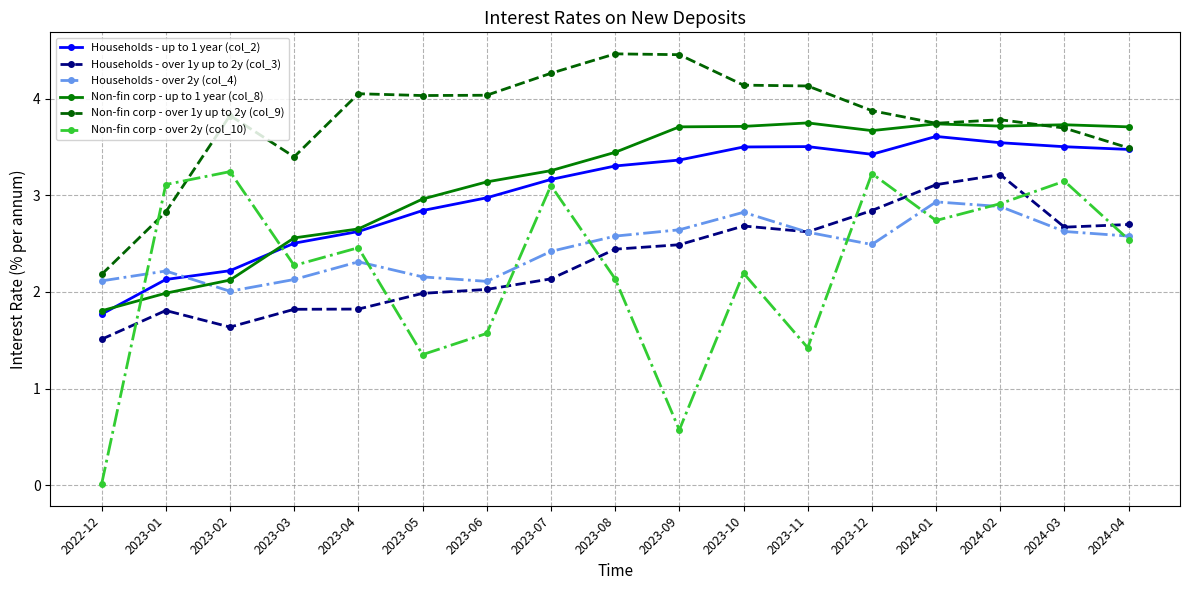

True or false: Households - over 1y up to 2y (col_3) has a value of 0.7 at 2023-12.

False